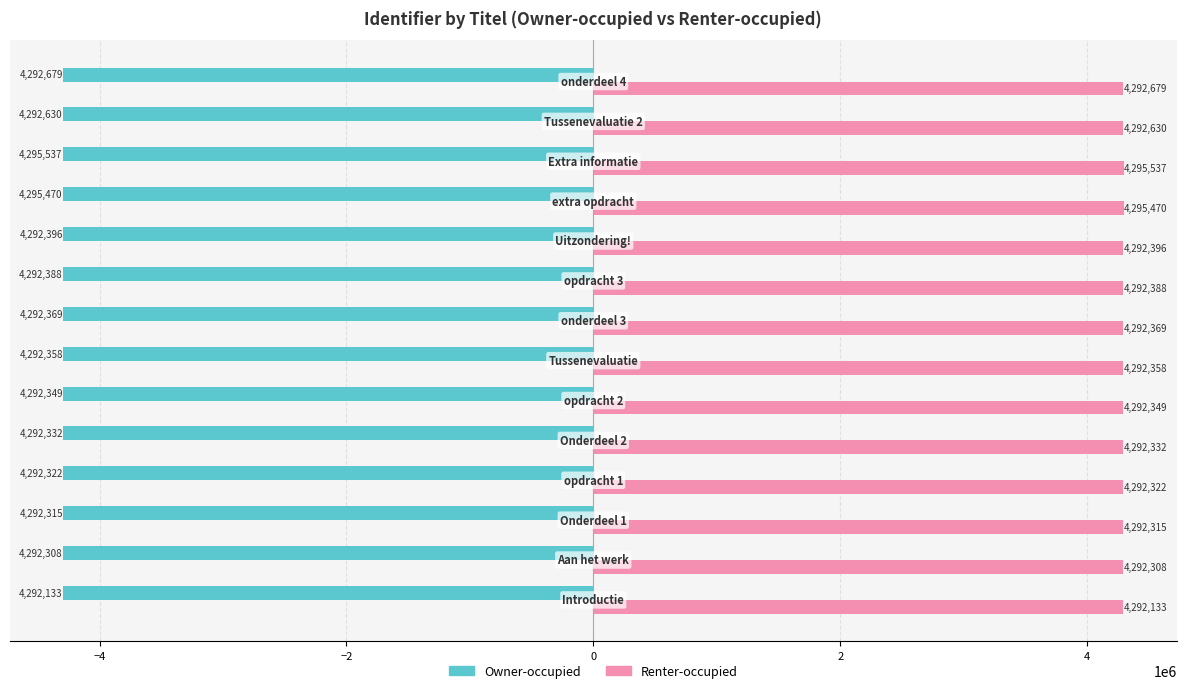

What is the difference between the maximum and minimum values in the Owner-occupied series?

3404